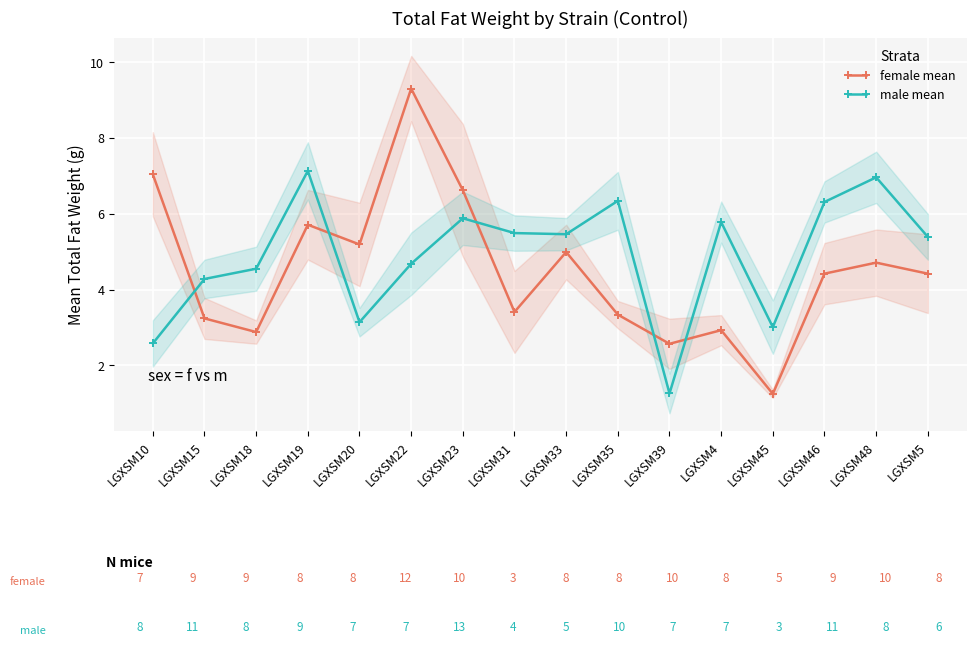

What value does the male mean series have at LGXSM20?

3.1